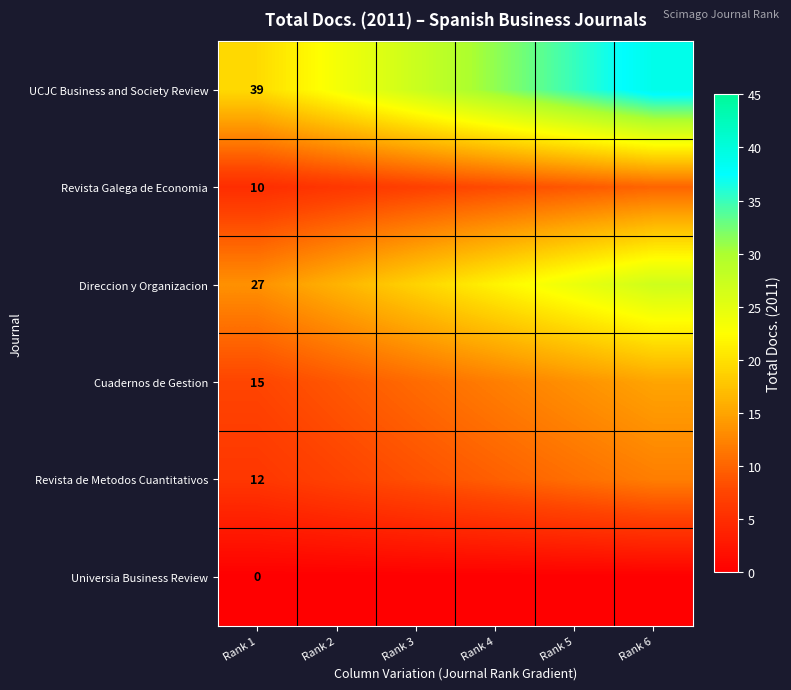

What is the total value across all series at Rank 1?

103.0